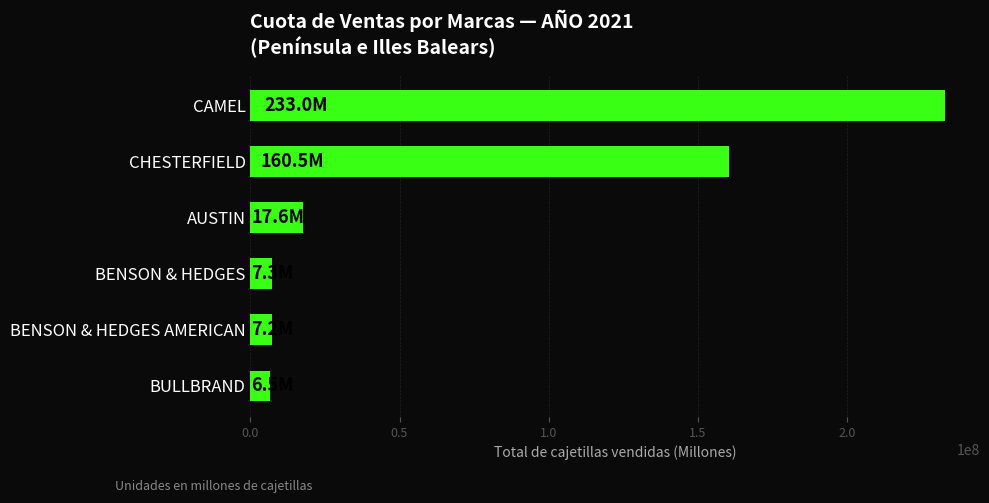

What is the sum of all values?

432125692